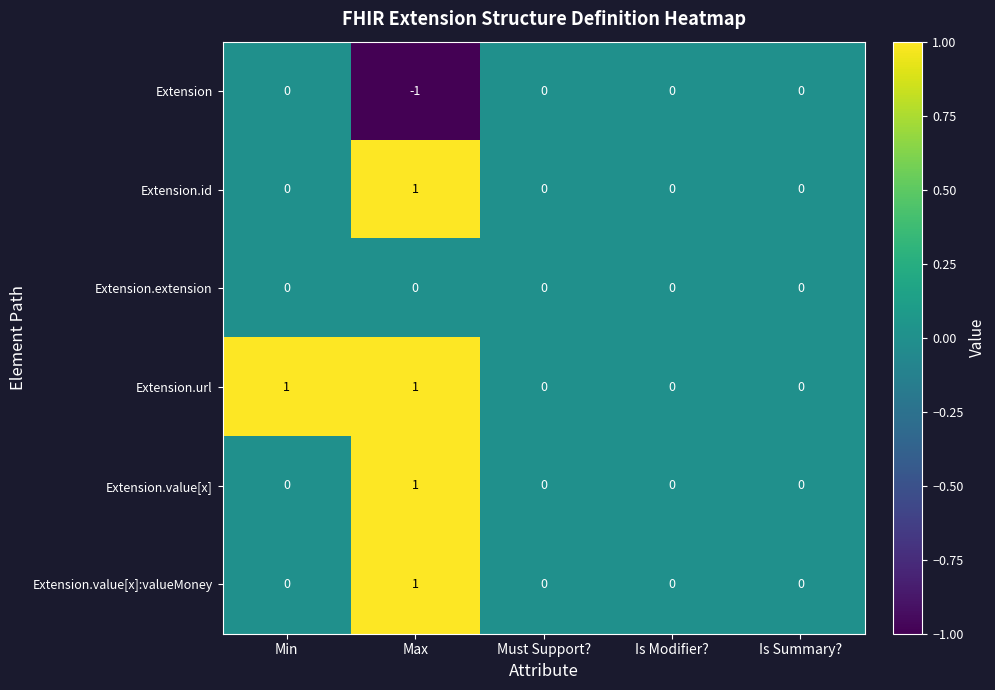

At which category is the sum across all series the highest?

Max